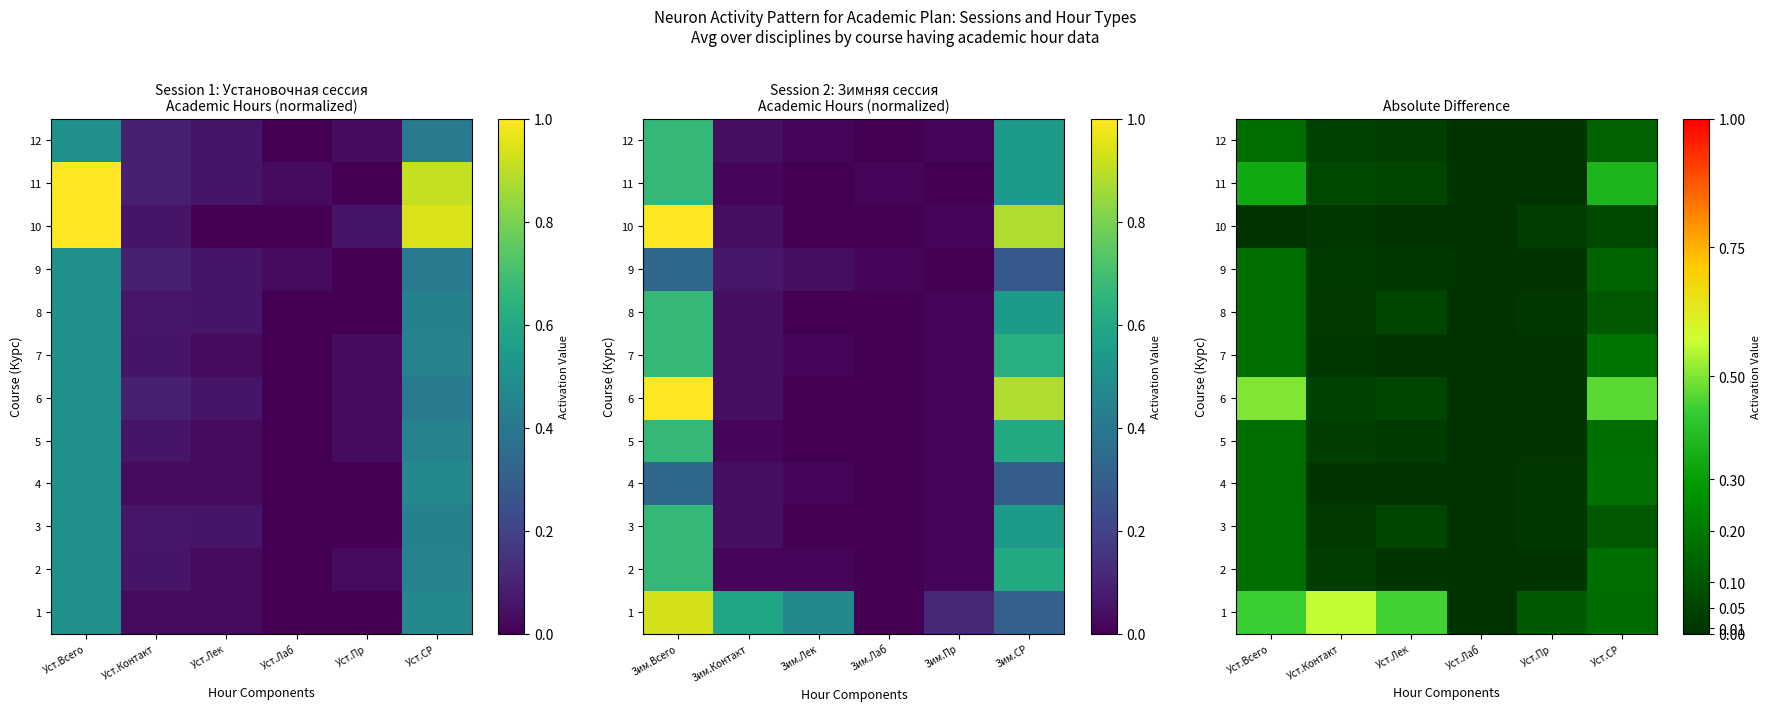

Which has a higher value, Уст.Пр or Уст.Лаб?

Уст.Пр